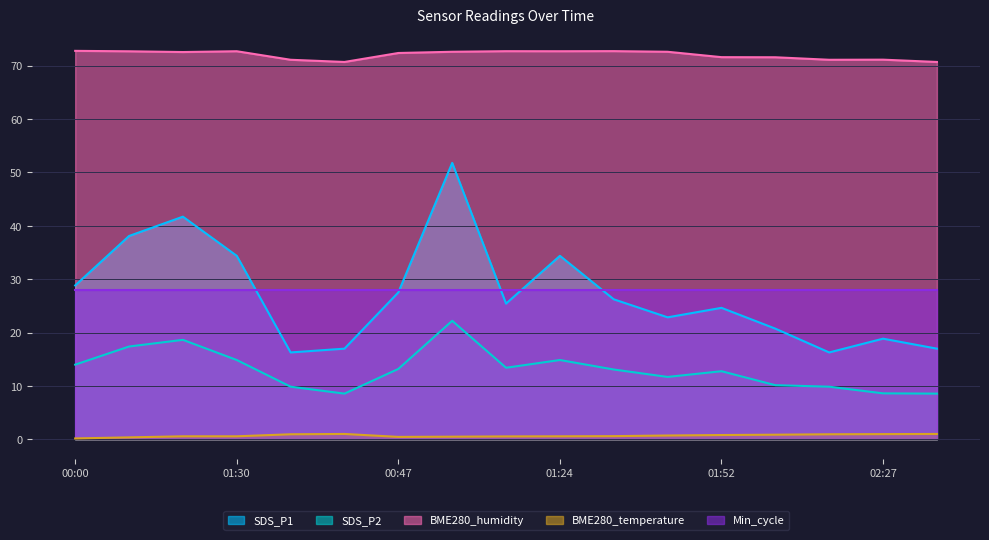

Where is BME280_temperature nearest to the value 0?

00:00